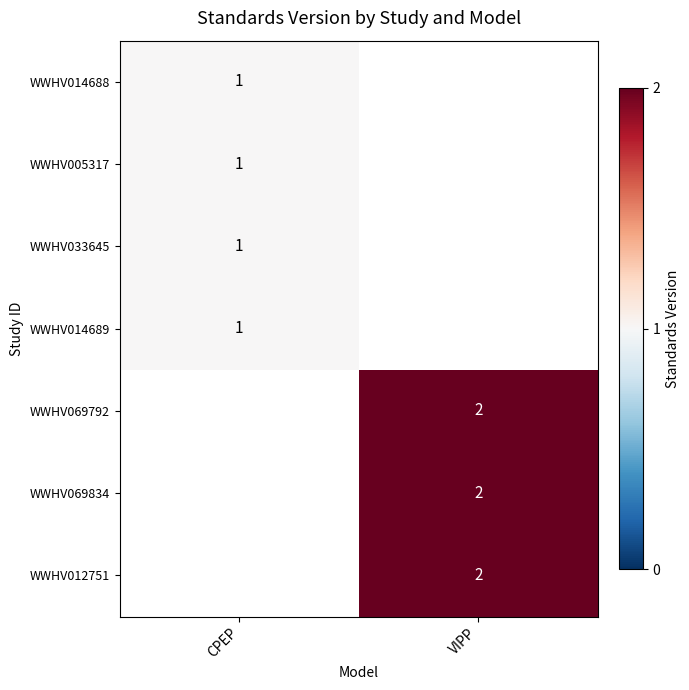

The WWHV069792 series shows 2 at VIPP. True or false?

True